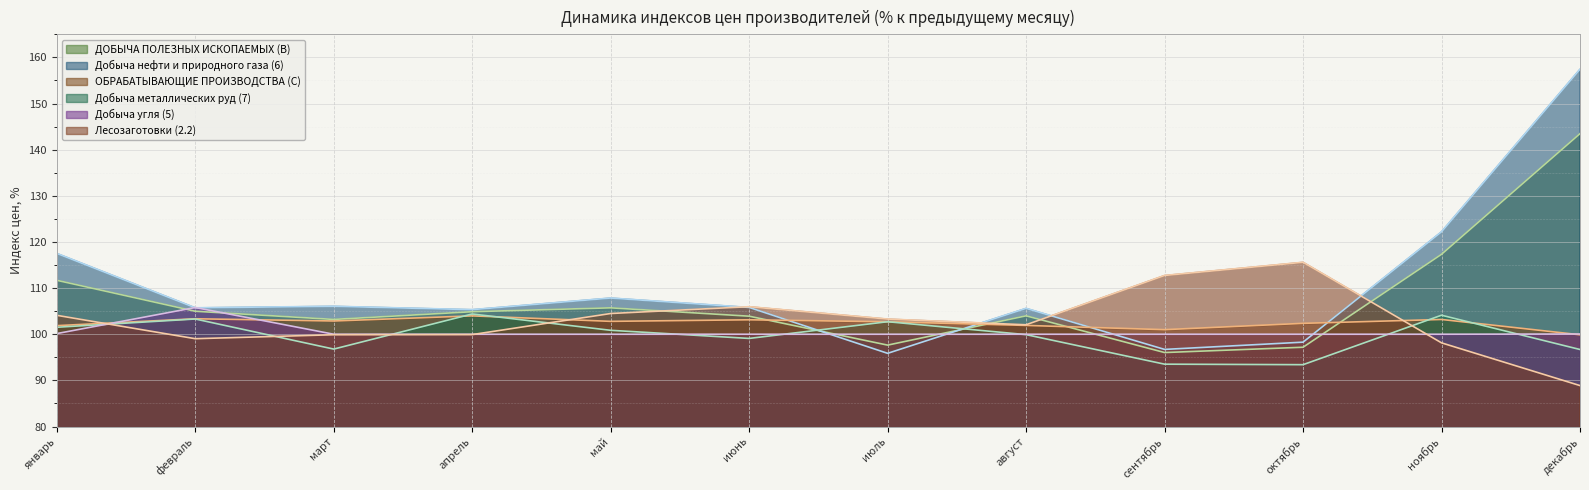

True or false: Лесозаготовки (2.2) has more than 0 points higher than both neighbors.

True